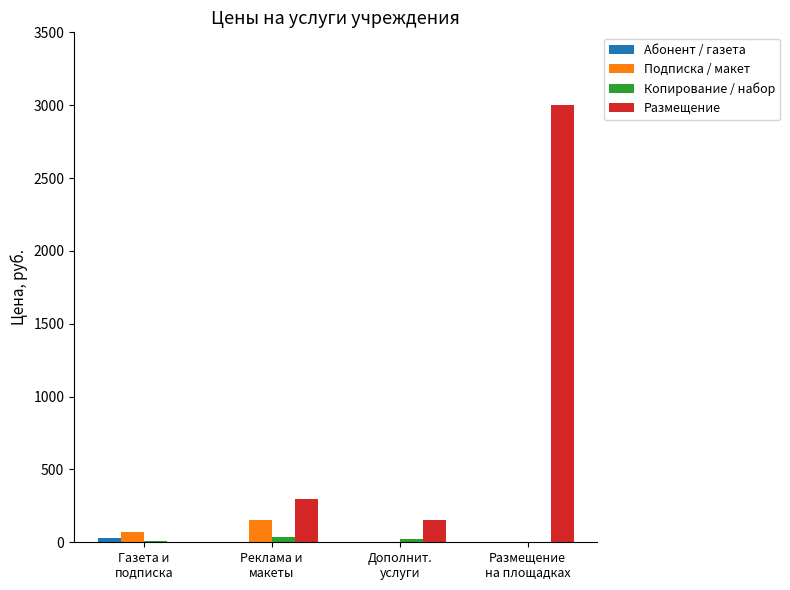

What is the highest value of the Подписка / макет series?

150